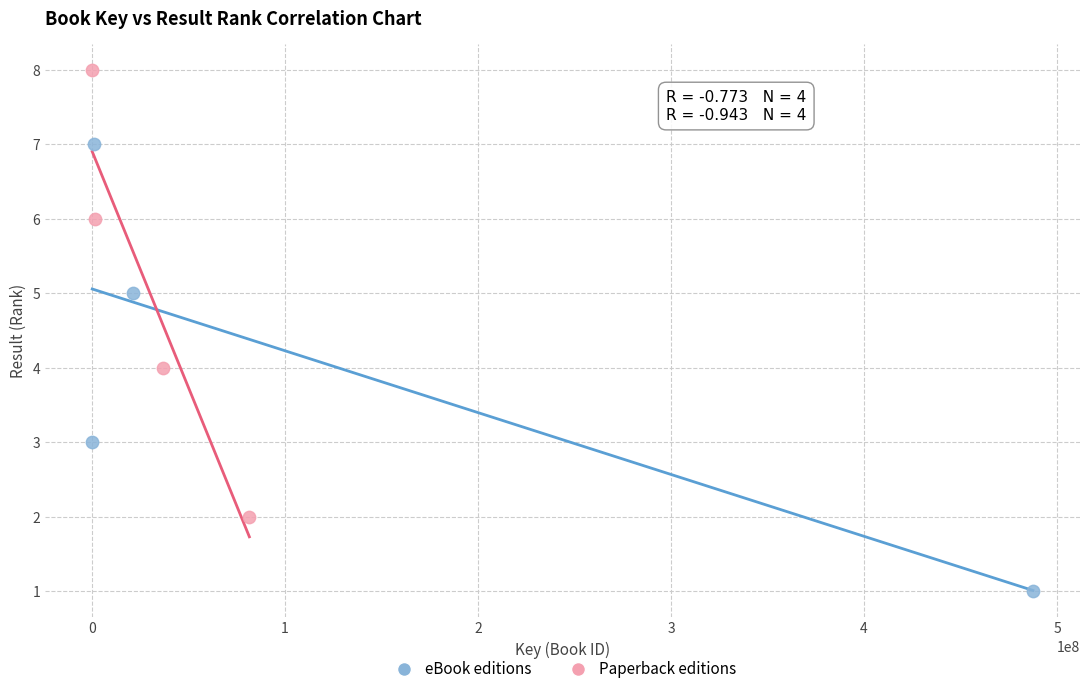

Which series reaches the minimum Y coordinate?

eBook editions